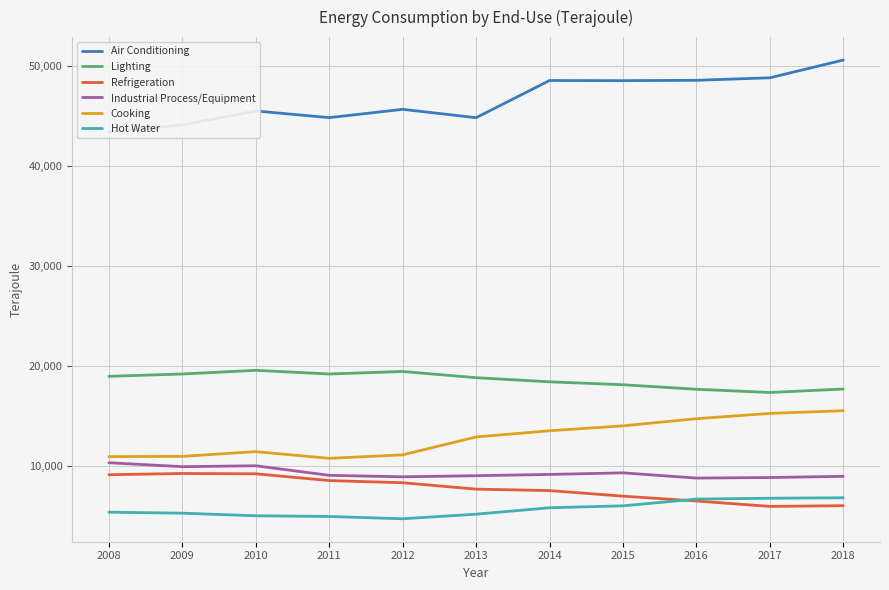

The value of Refrigeration at 2018 is 2990. True or false?

False